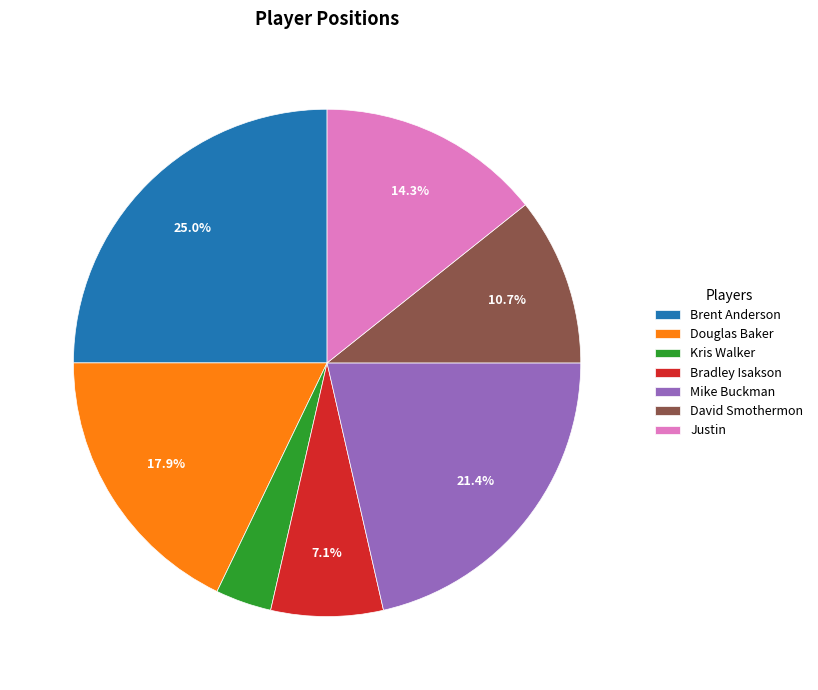

Approximately how many times larger is the value at Douglas Baker compared to Kris Walker?

5.0